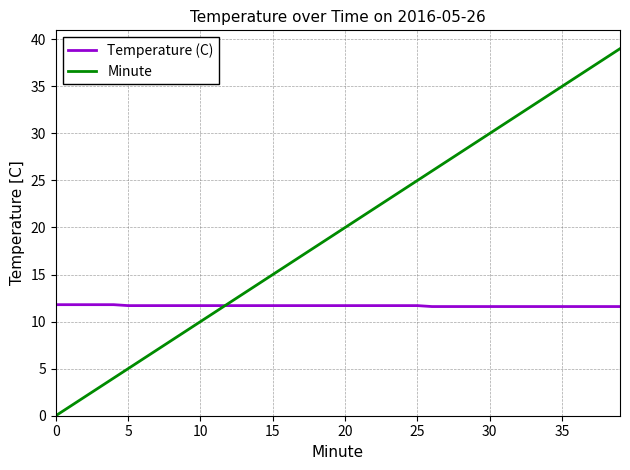

Rank the series by their maximum value, from lowest to highest.

Temperature (C), Minute